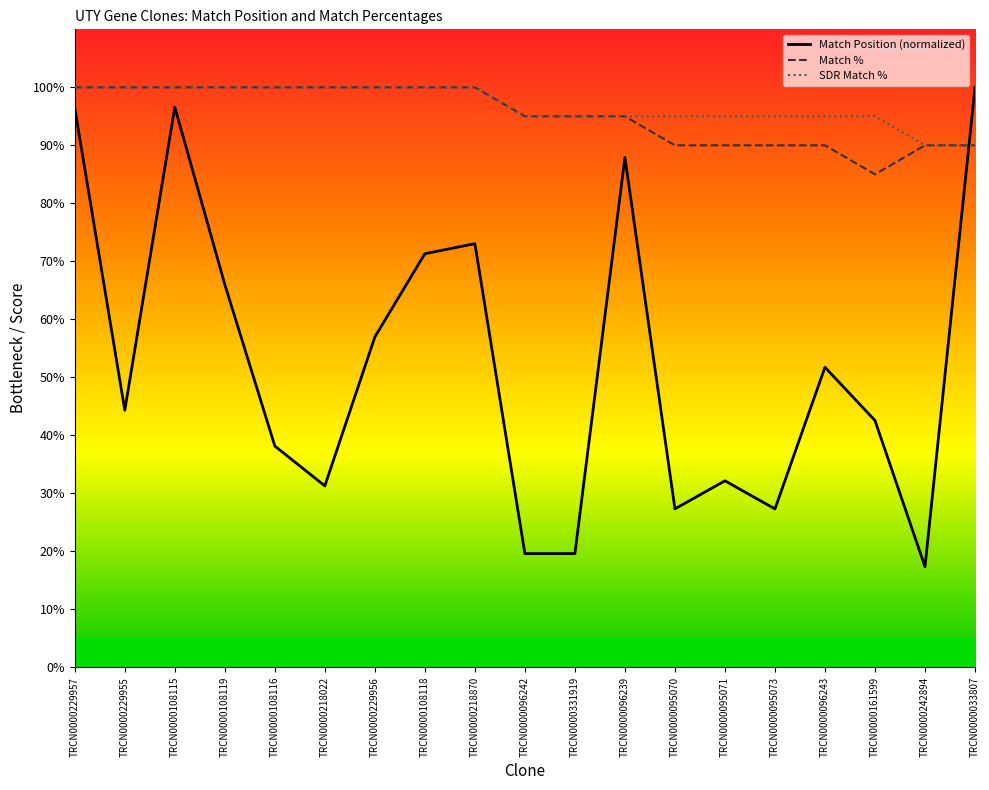

What position from the right is TRCN0000108118?

12